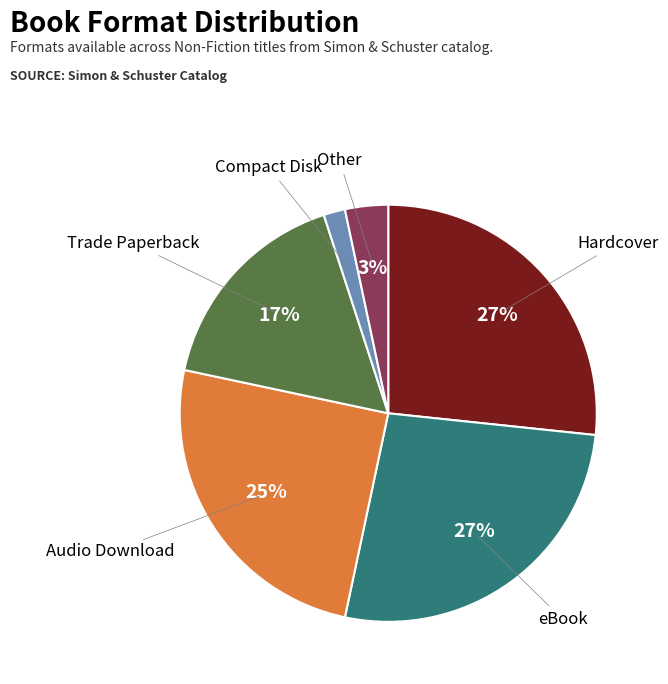

Is it true that Trade Paperback is 17% of the pie?

True